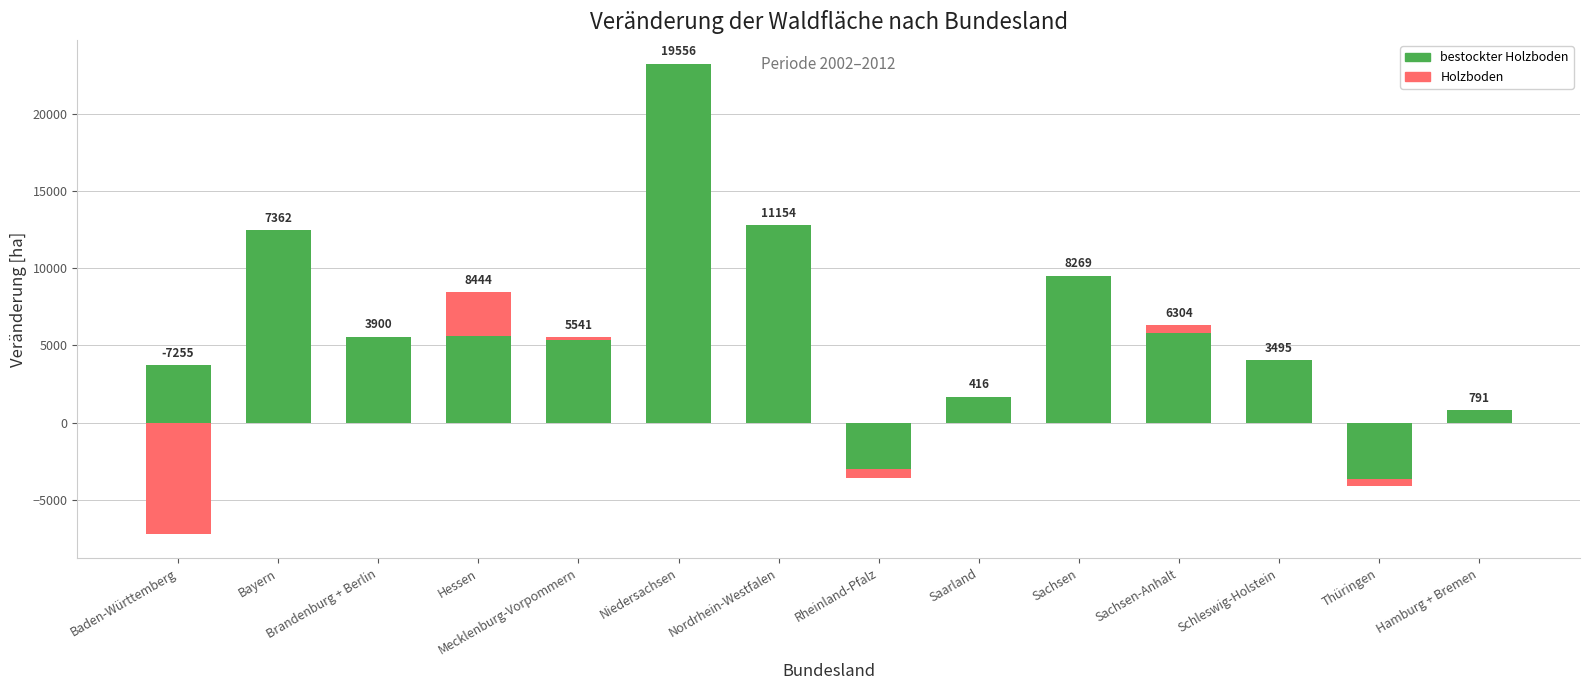

What is the sum of all bestockter Holzboden values?

83832.0